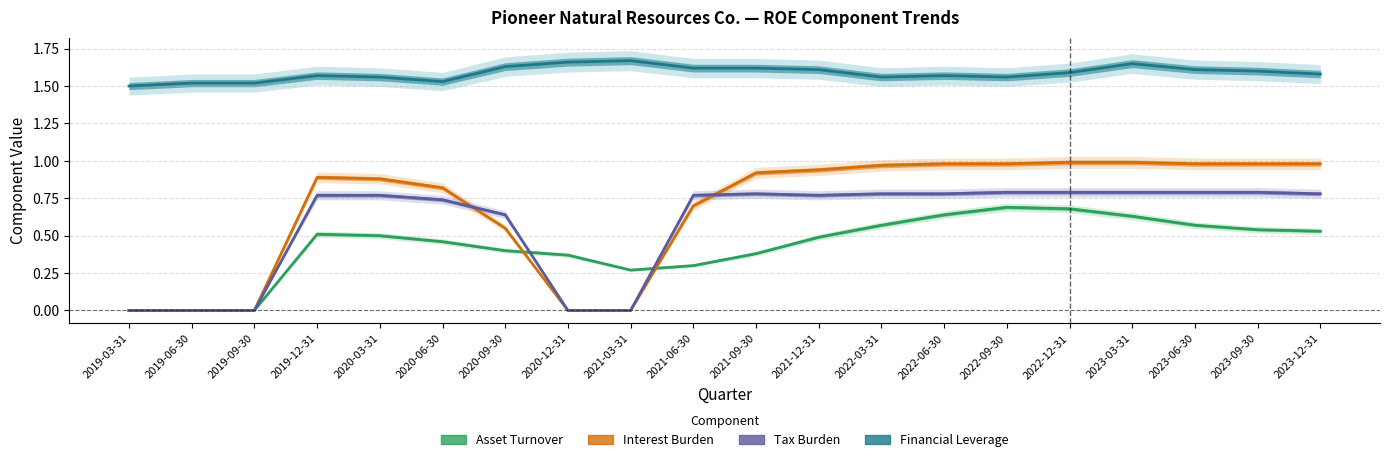

How many values in Interest Burden are above zero?

15